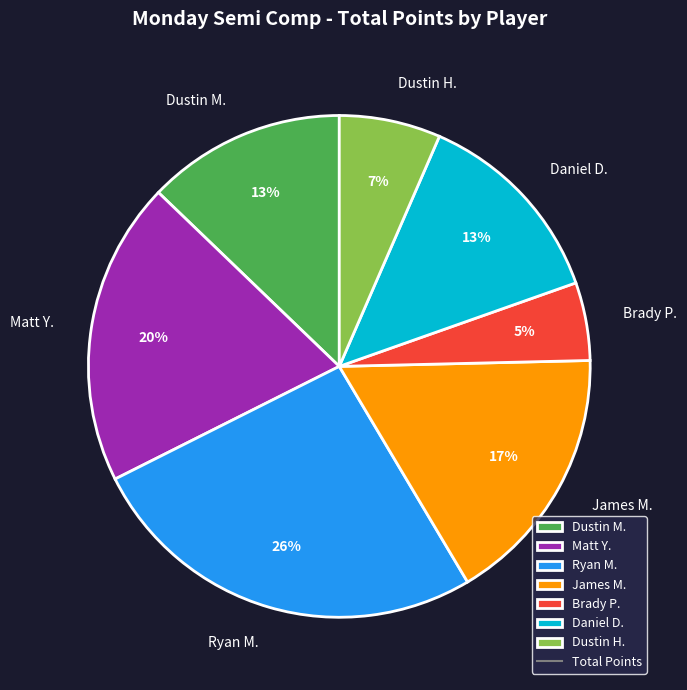

Count the number of slices in the pie.

7